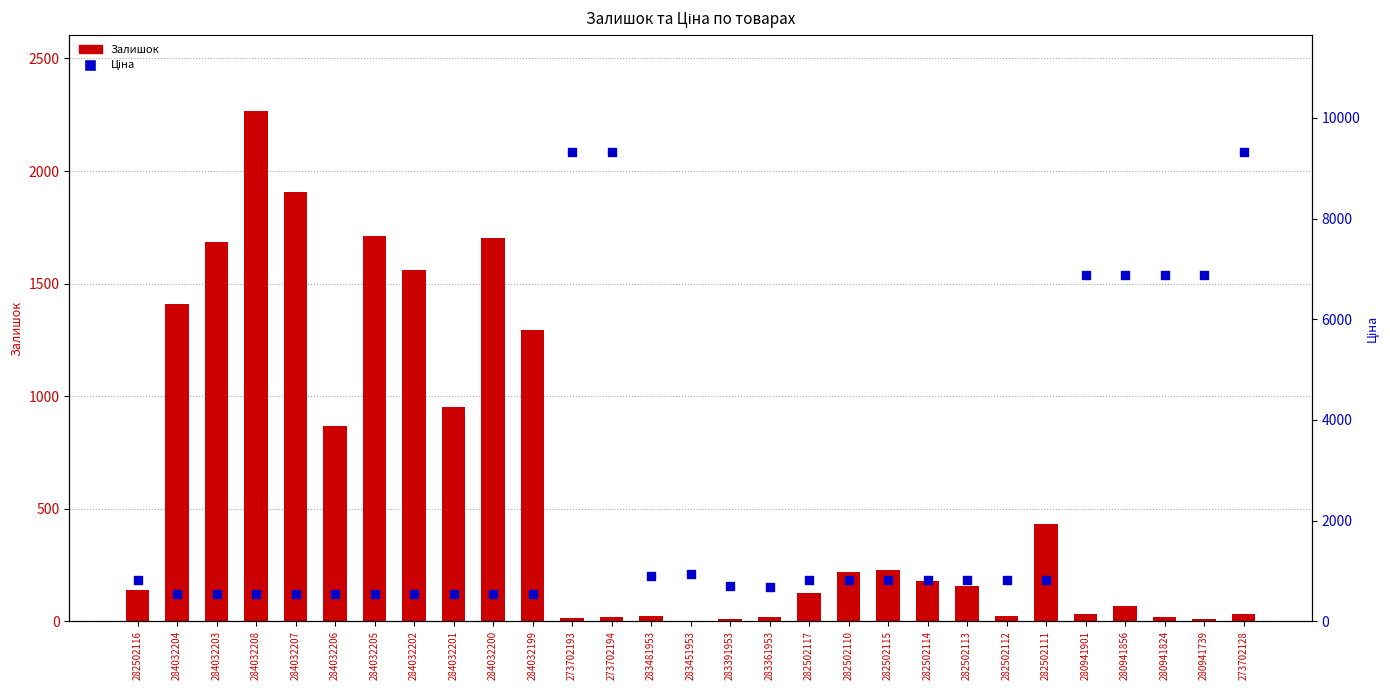

Which series reaches the minimum Y coordinate?

Залишок